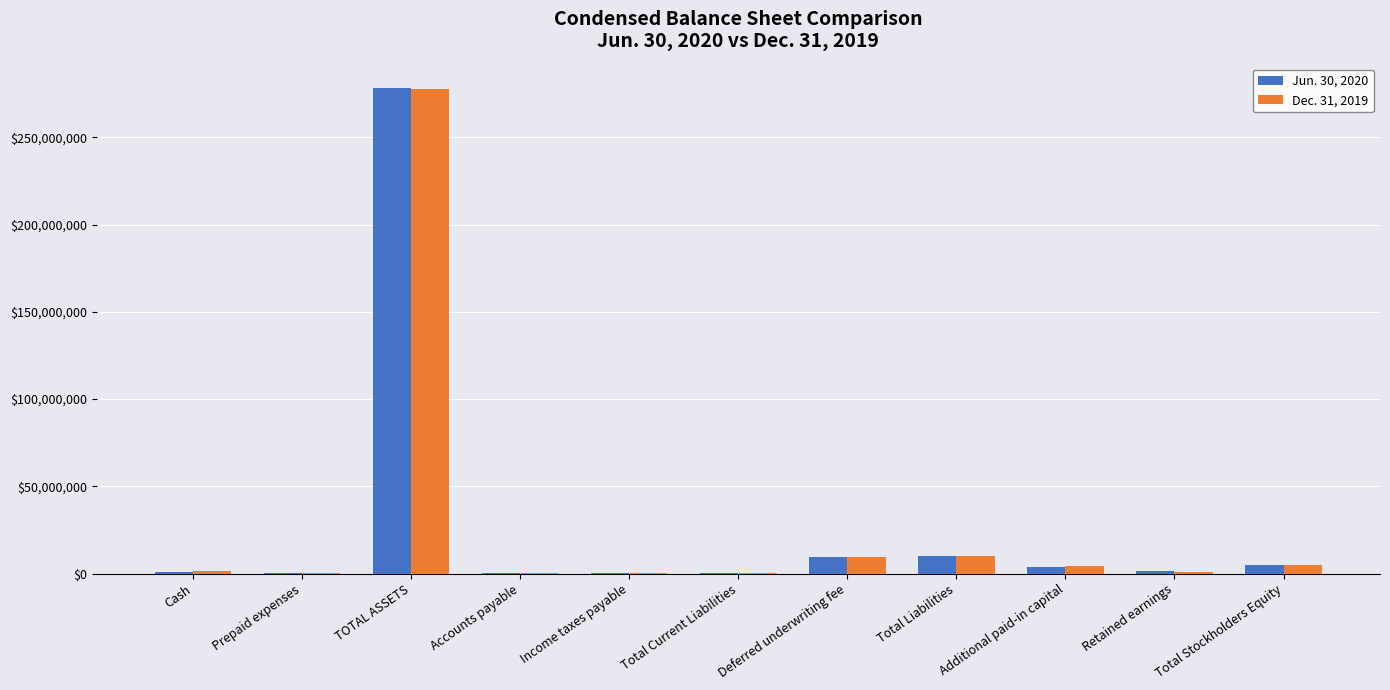

What is the maximum value shown in the chart?

278372078